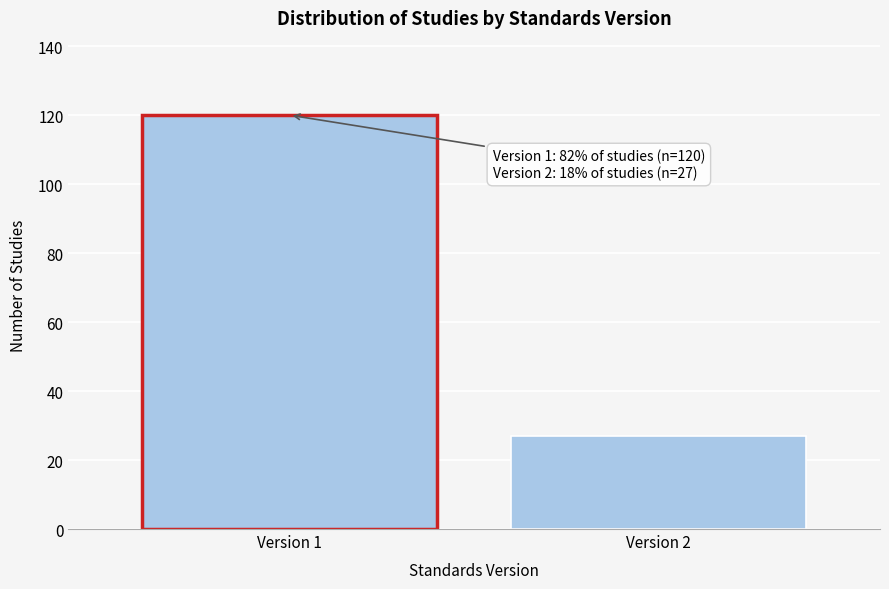

Reading right to left, list all the values displayed in this chart.

Version 2=27	Version 1=120